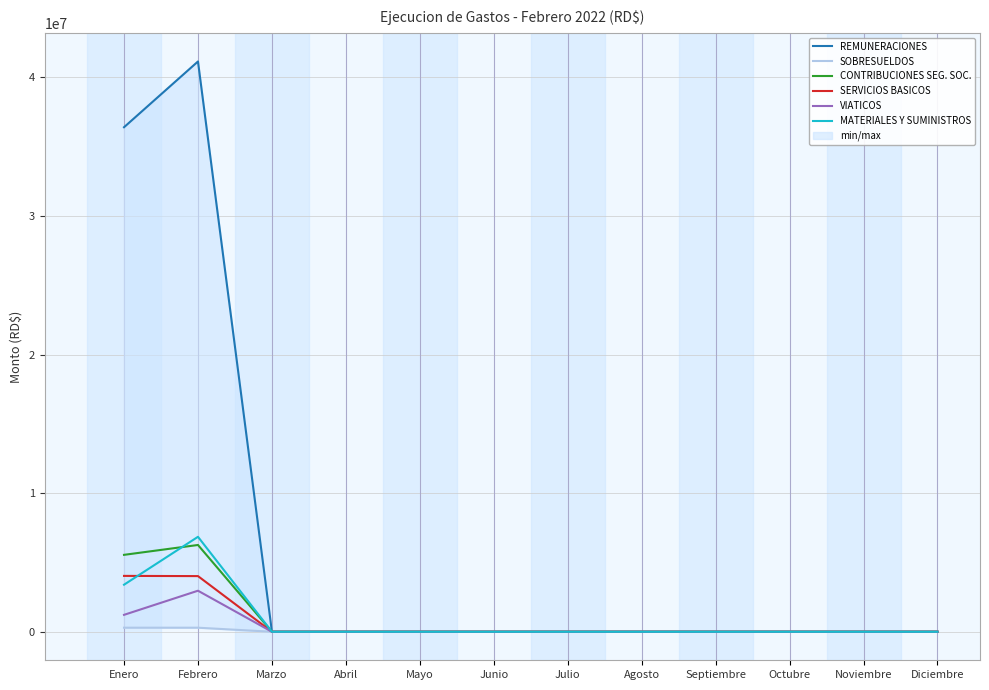

What is the total value across all series at Febrero?

61537340.5